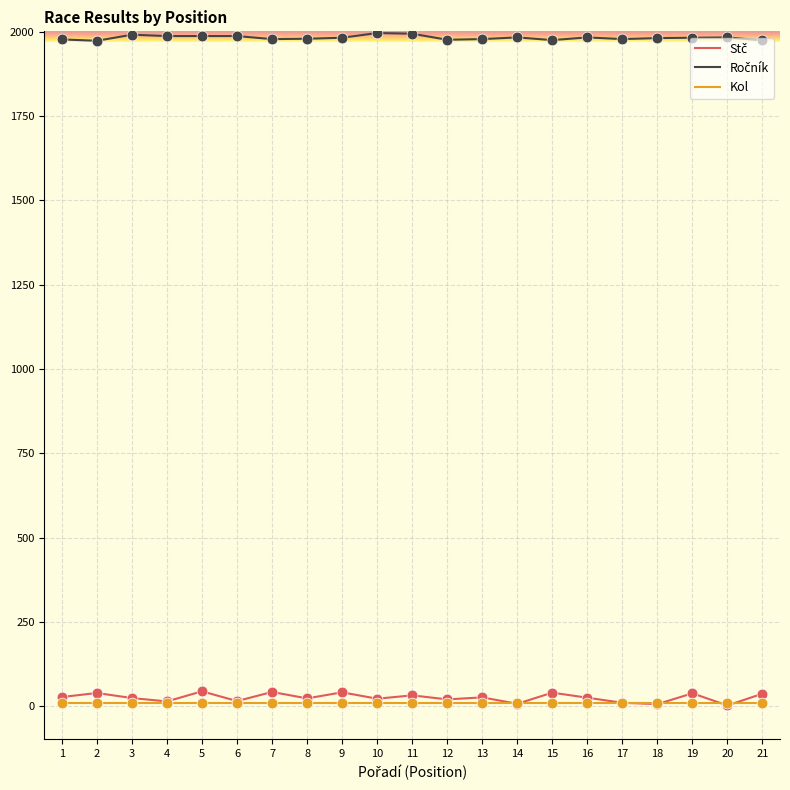

What is the maximum value shown in the chart?

1996